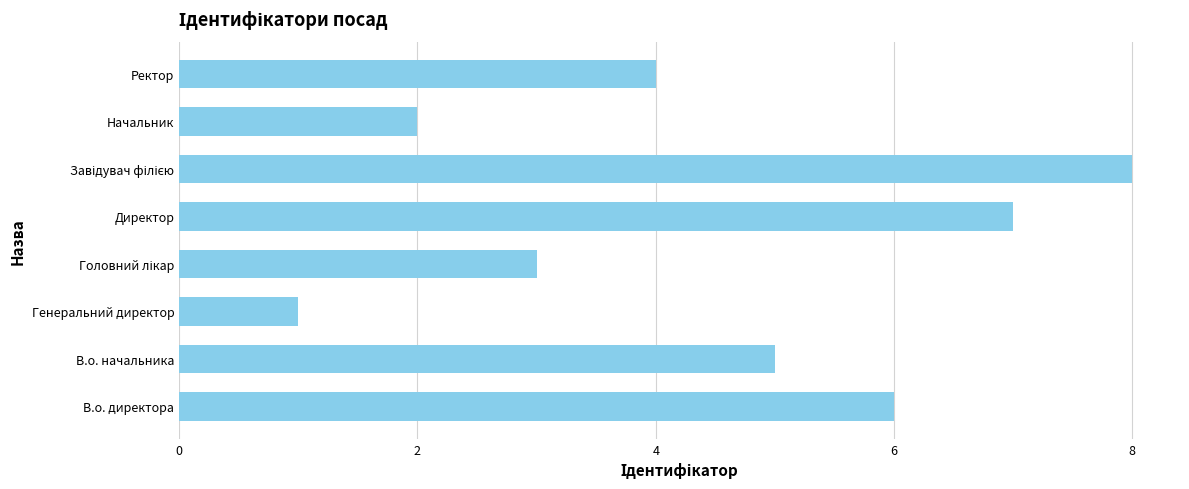

At which category does the chart reach its minimum across all series?

Генеральний директор